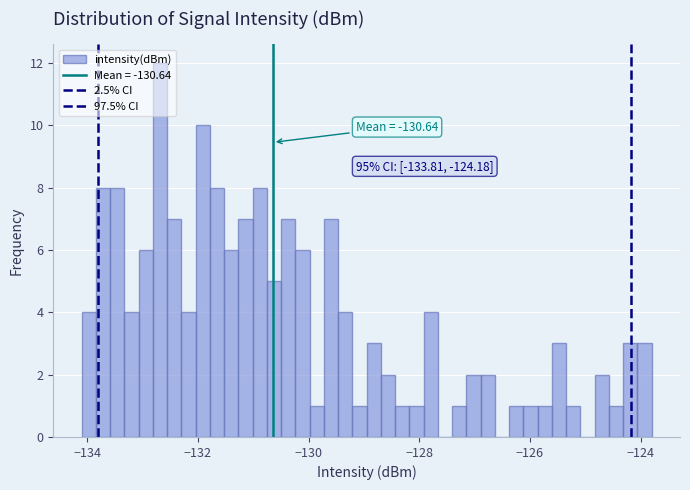

Read against the x-axis, roughly where is the centre of the tallest bar?

-132.6